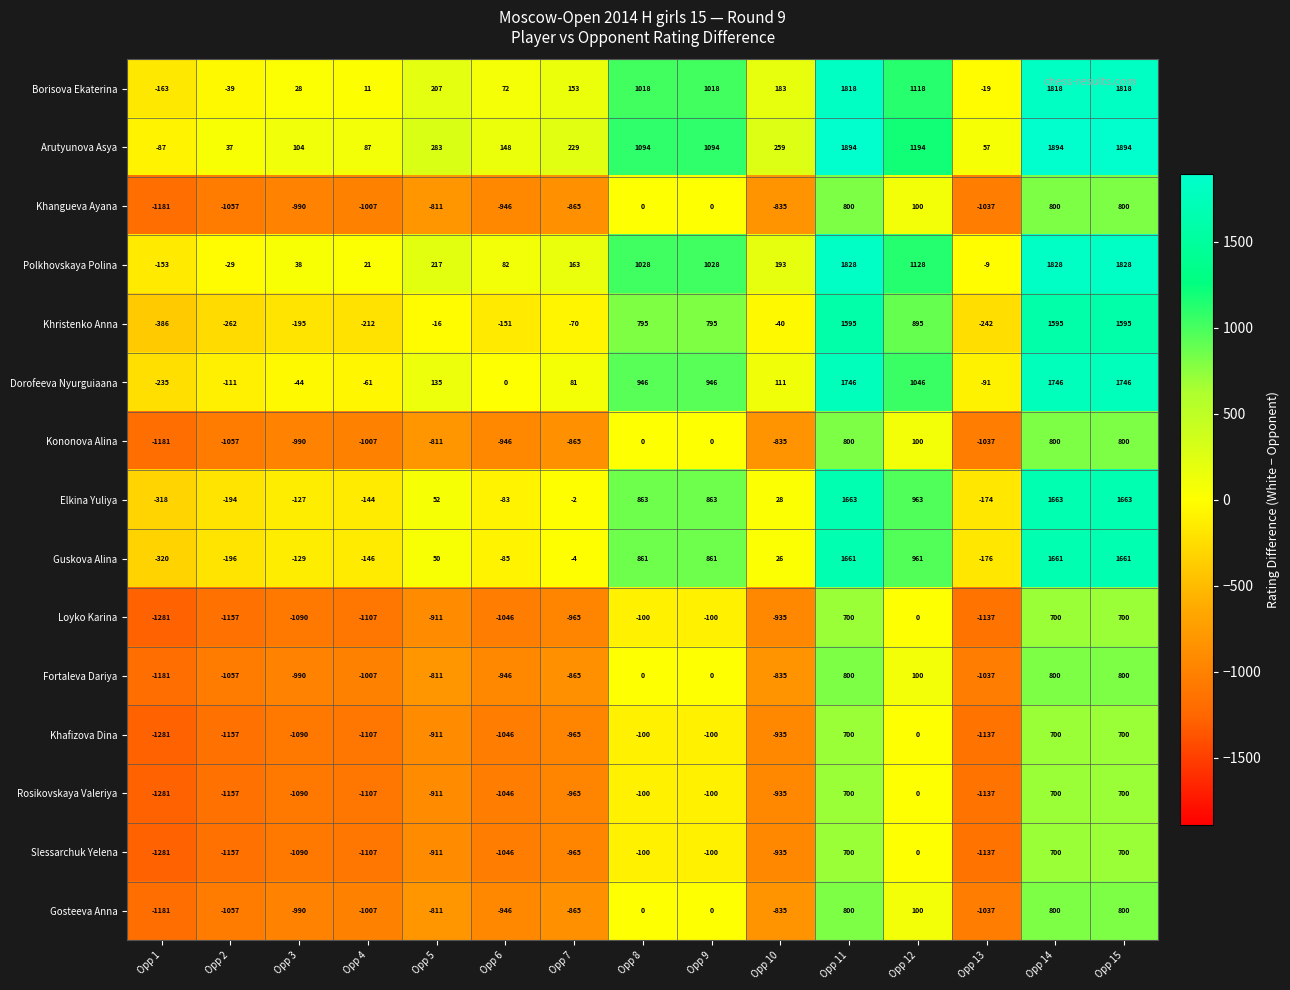

The Arutyunova Asya series shows 472 at Opp 12. True or false?

False